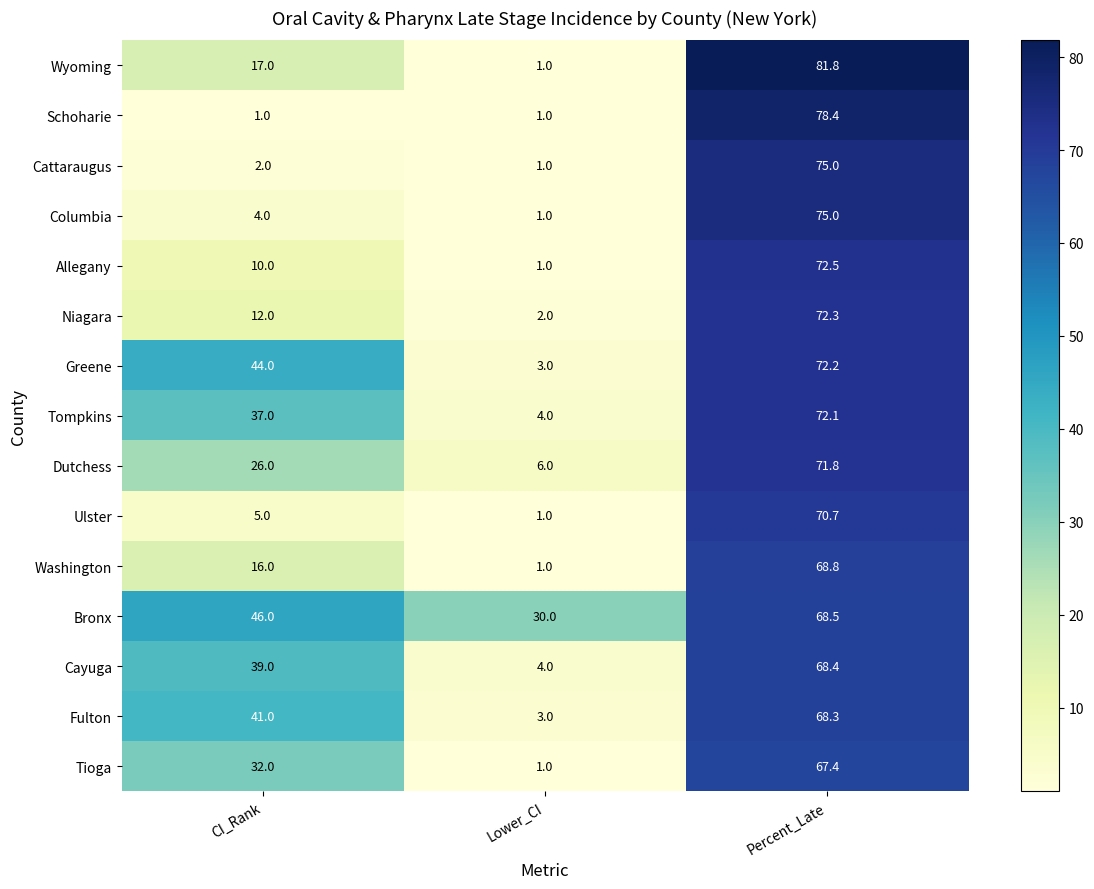

Which series has the largest range (max minus min)?

Wyoming